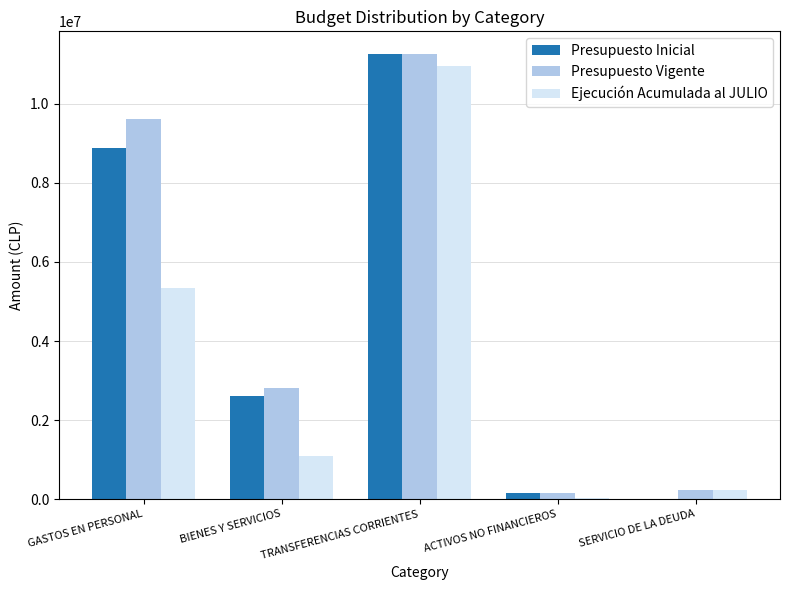

At which label does Presupuesto Vigente reach its peak?

TRANSFERENCIAS CORRIENTES